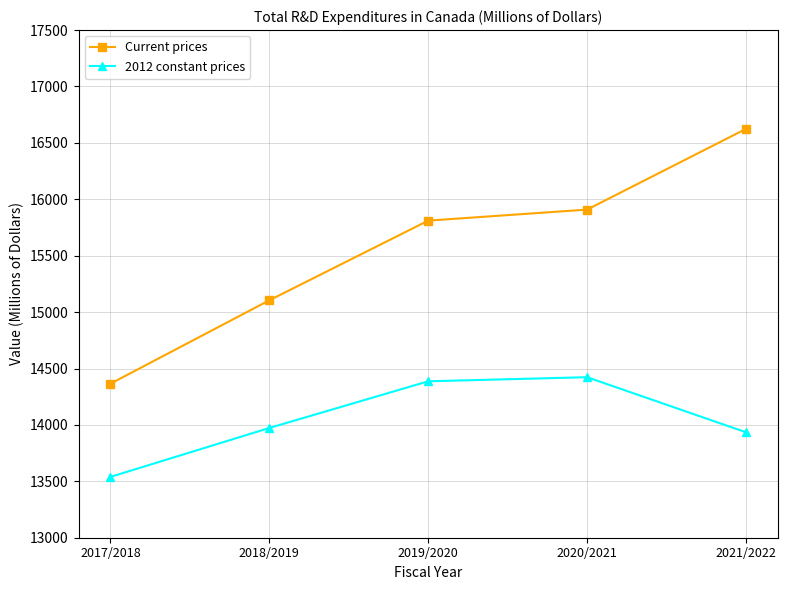

Which series has the widest spread of values?

Current prices